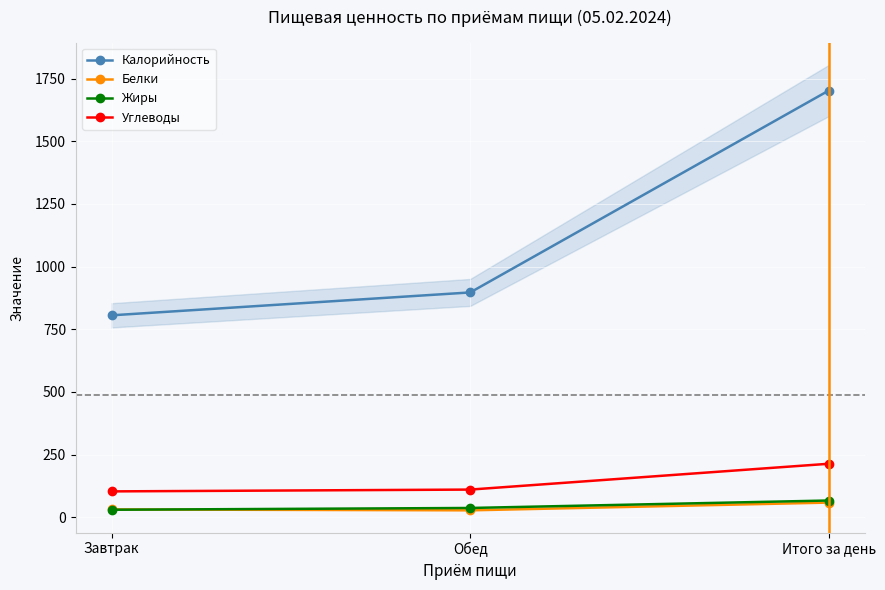

At which category does the chart reach its minimum across all series?

Обед